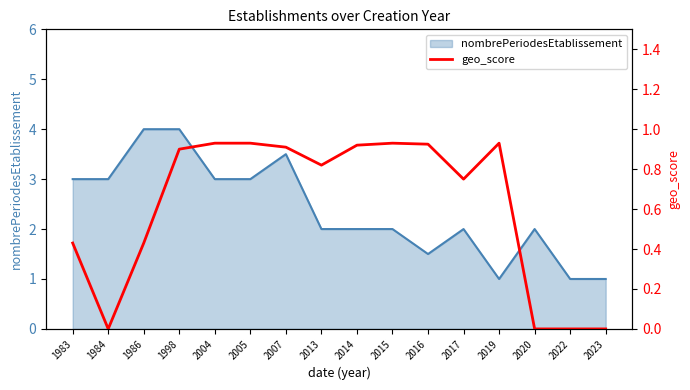

Between 2013 and 2017, which is larger?

2013